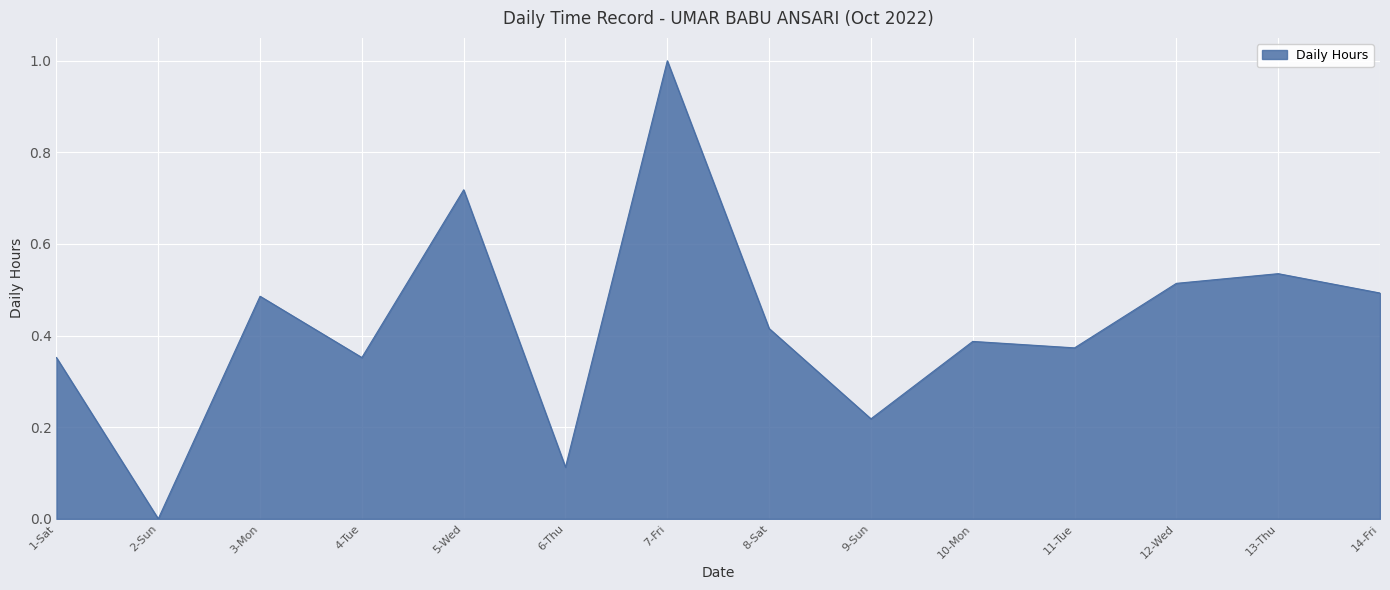

Does the chart have visible grid lines?

Yes